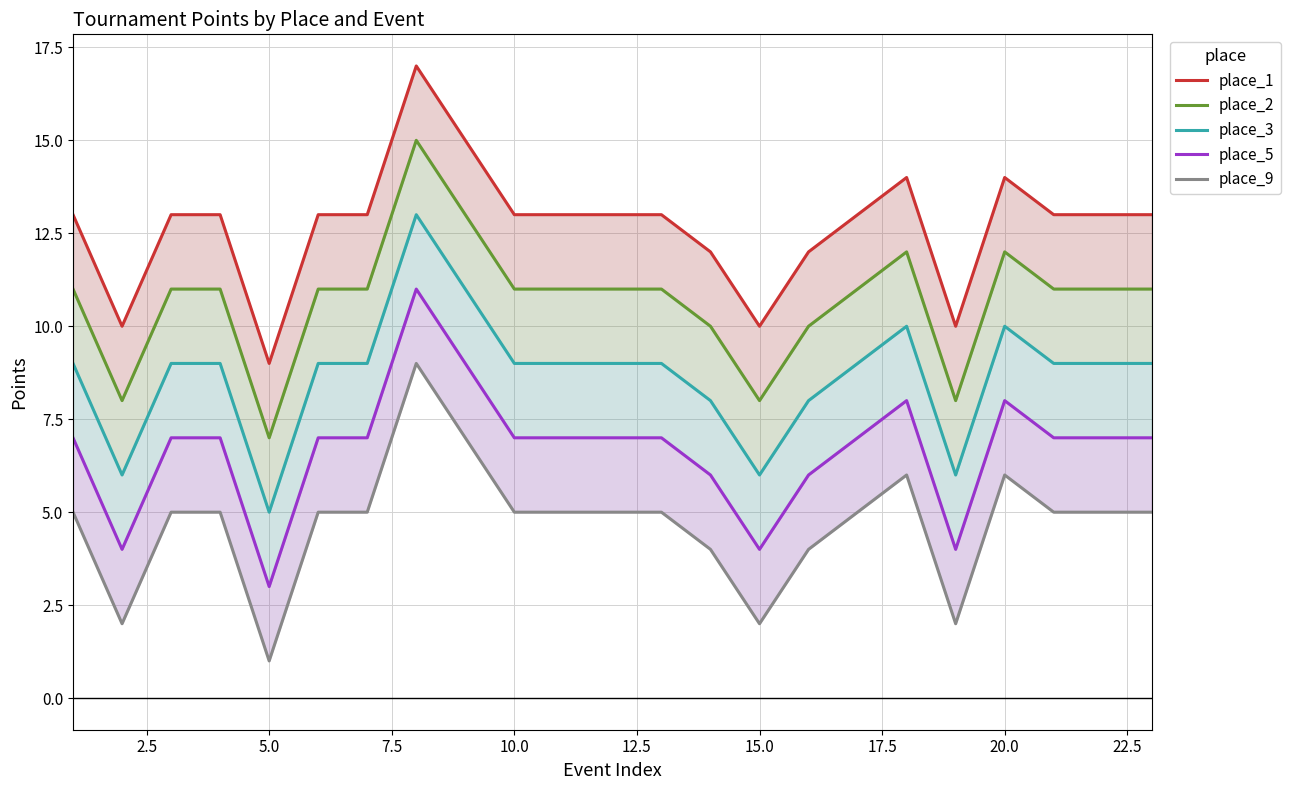

Which series has the largest range (max minus min)?

place_1